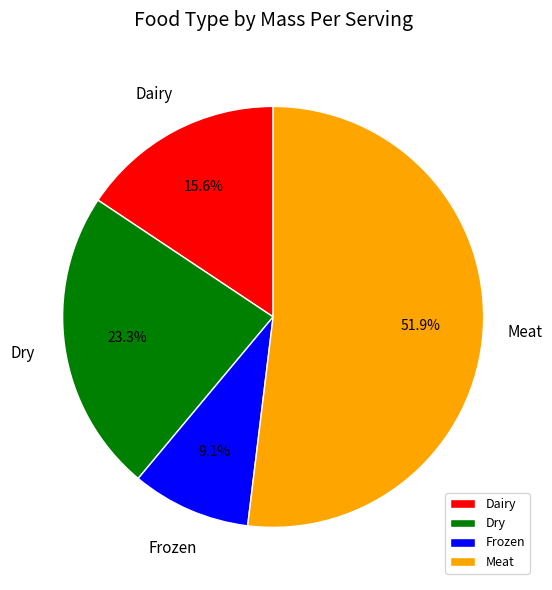

How many segments does this pie chart have?

4